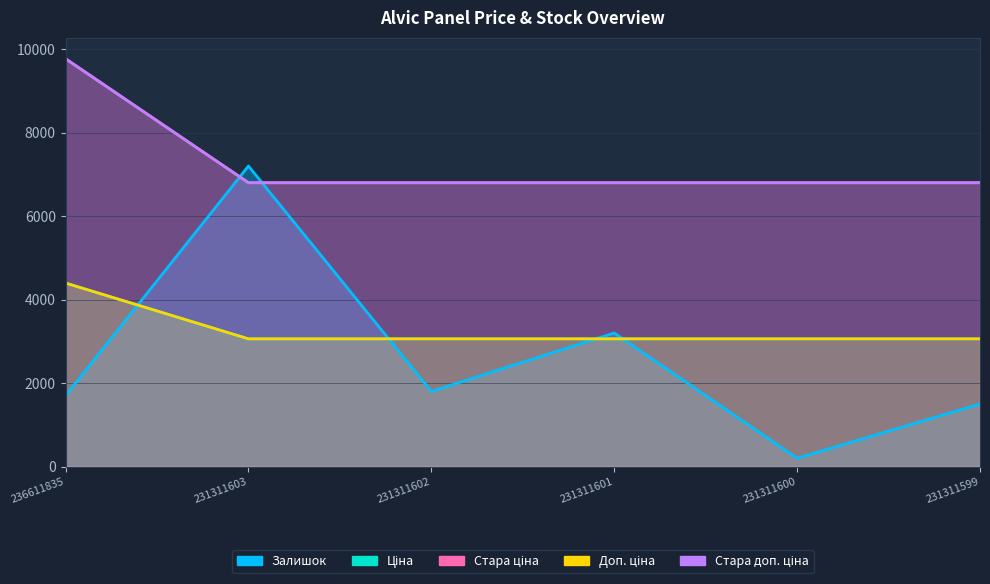

What is the difference between the maximum and minimum values in the Стара доп. ціна series?

2969.6